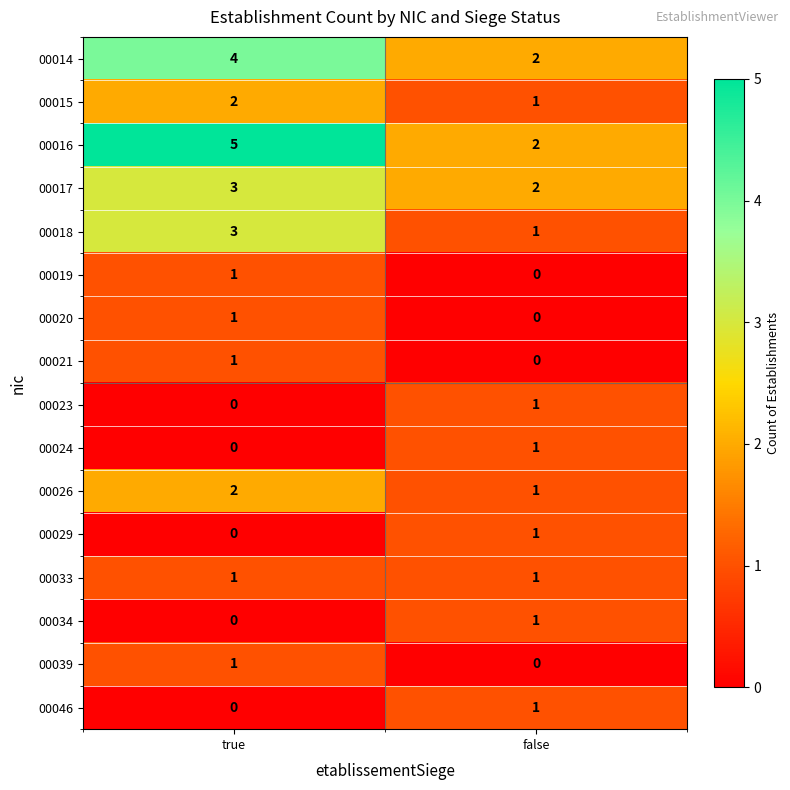

Which series has the largest range (max minus min)?

00016